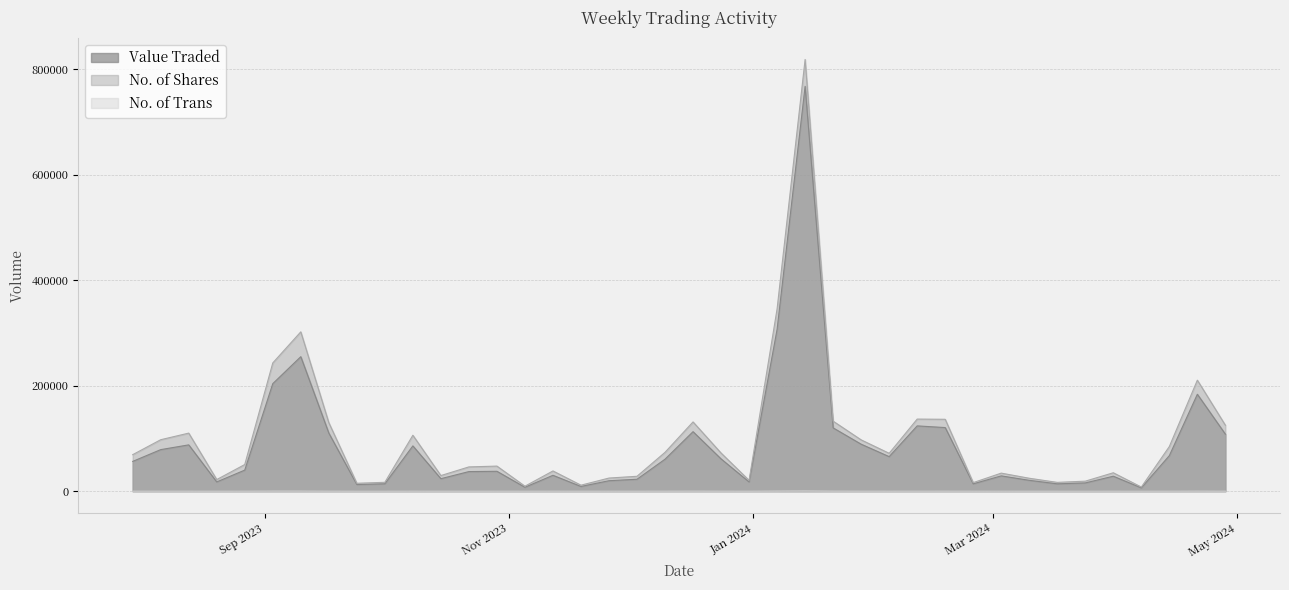

True or false: No. of Shares has a value of 352218 at 03/09/2023.

False